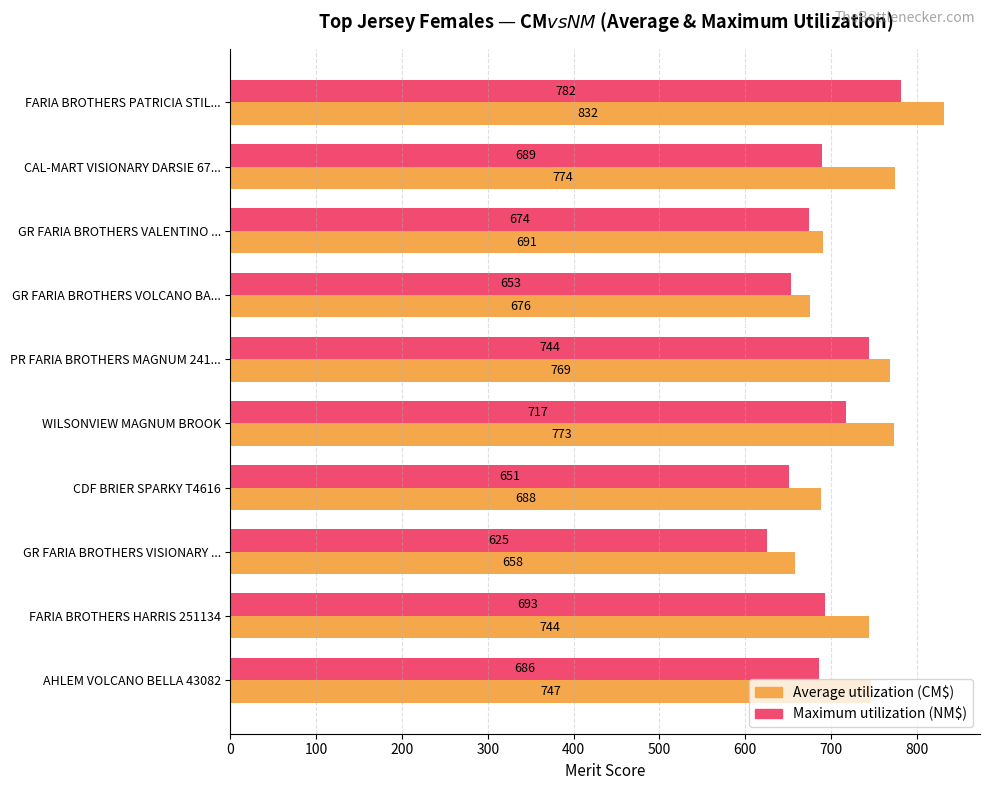

At which category is the sum across all series the highest?

FARIA BROTHERS PATRICIA STIL...